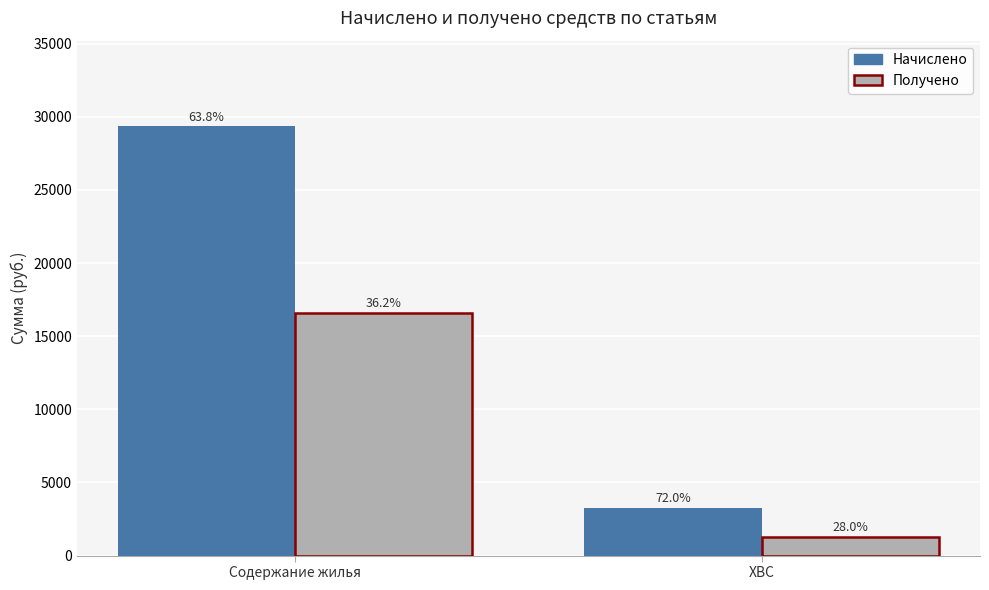

What is the approximate value of Получено at ХВС?

1265.3